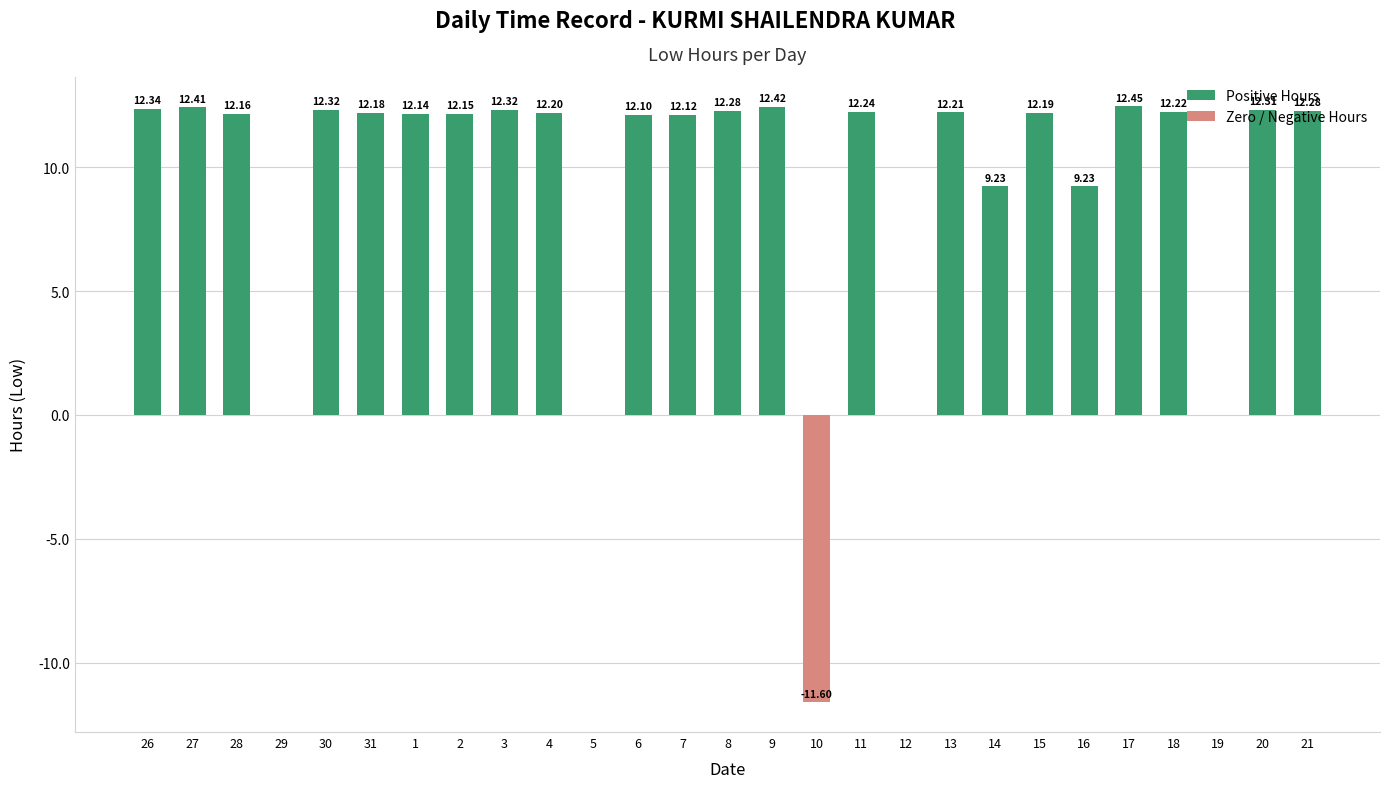

What is the change in value from 28 to 14?

-2.9